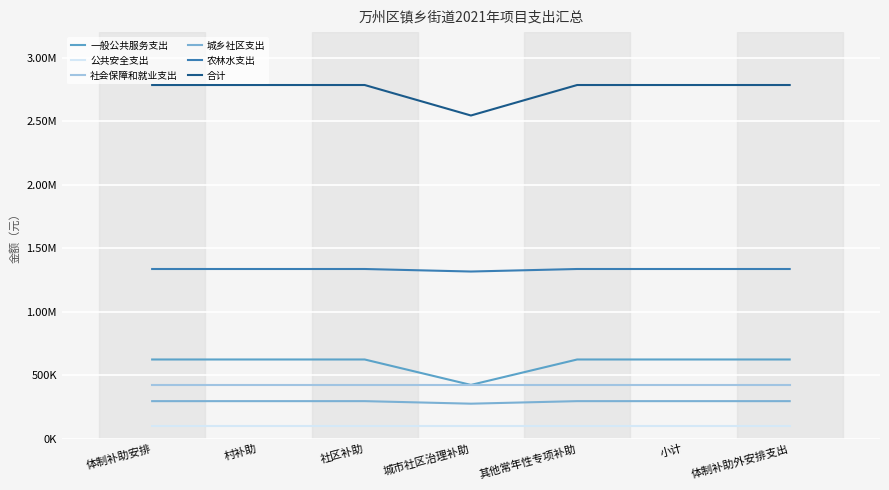

What is the label of the 6th point from the right?

村补助